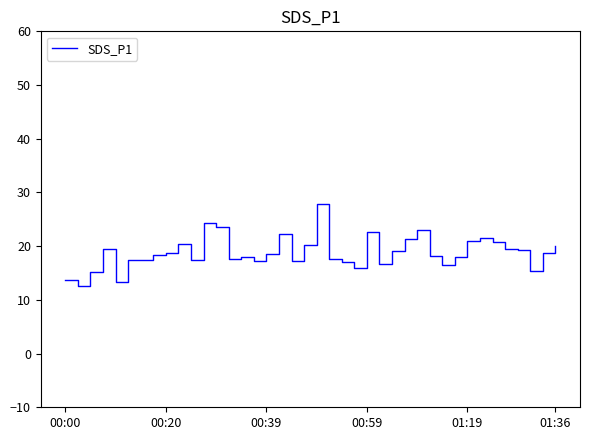

What is the greatest value displayed?

27.9